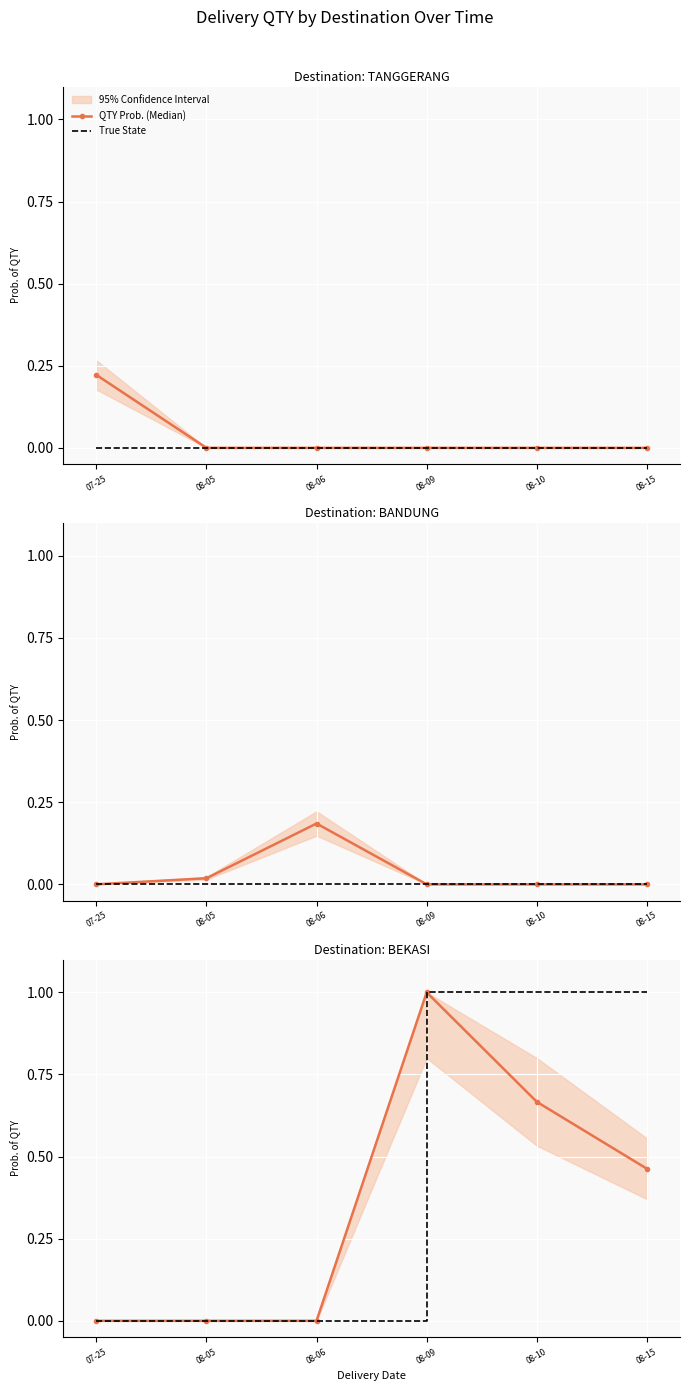

True or false: True State has more than 0 points higher than both neighbors.

False